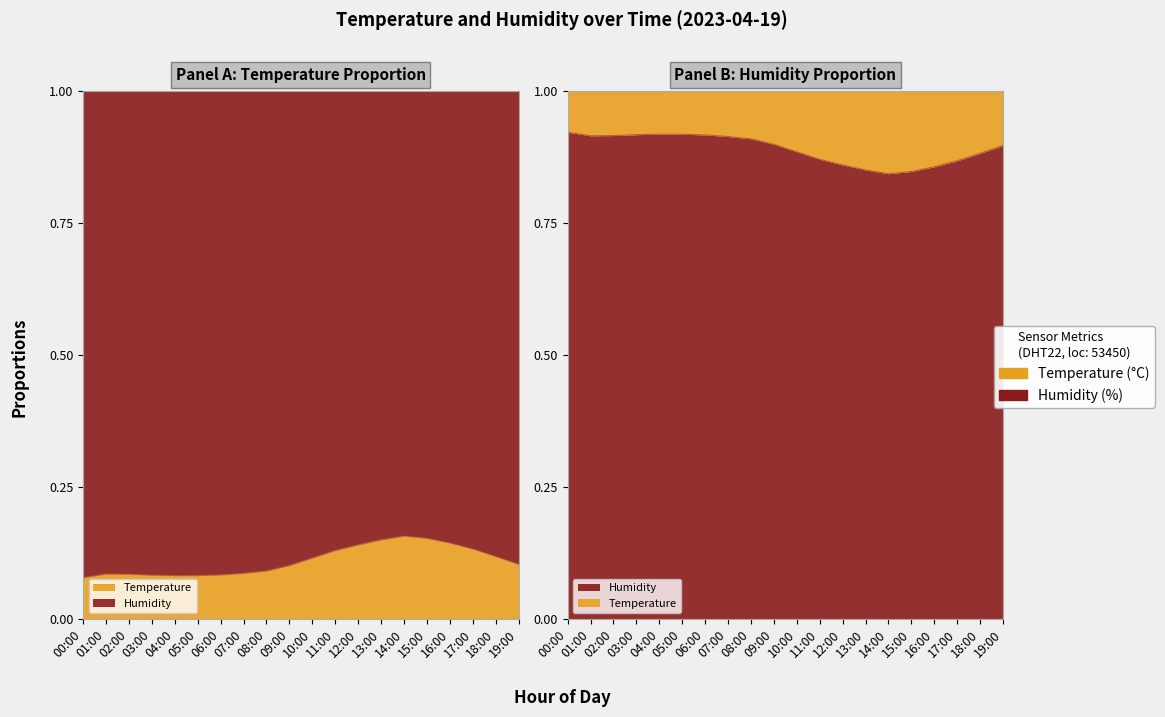

True or false: humidity and temperature intersect in this chart.

False